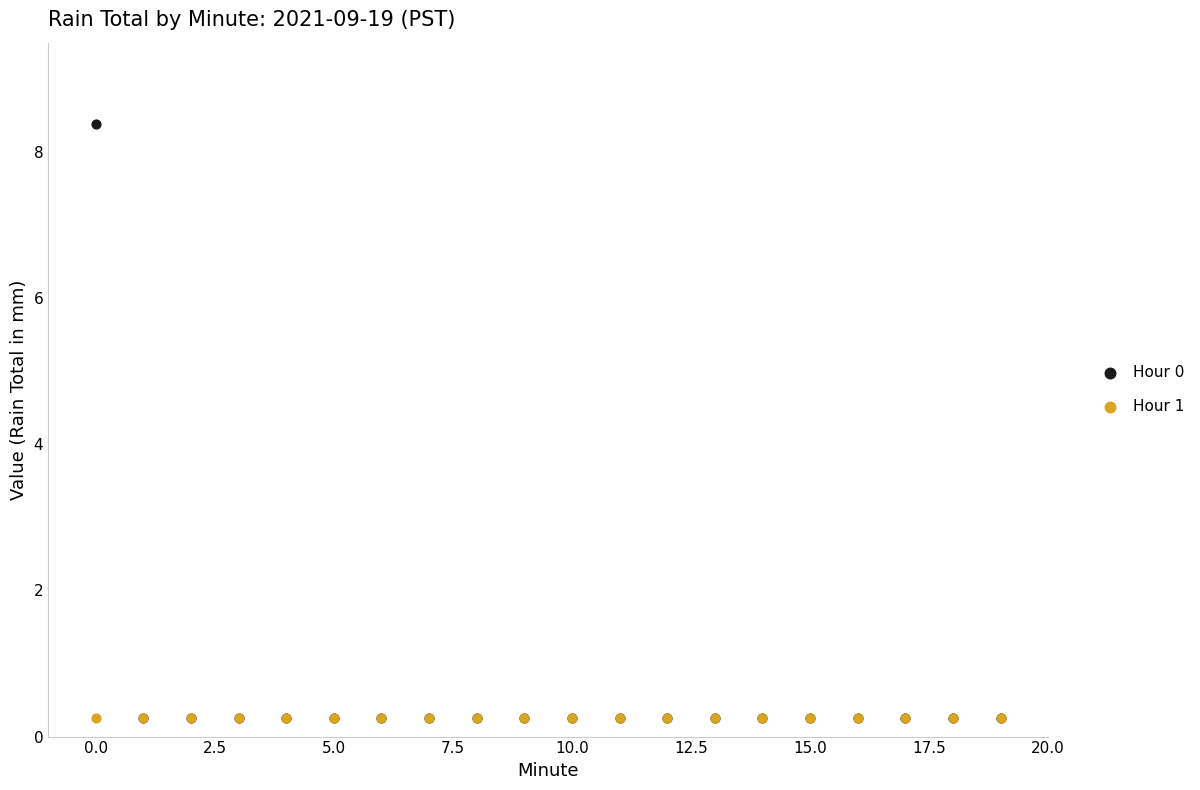

What are all the series names shown in the legend?

Hour 0, Hour 1